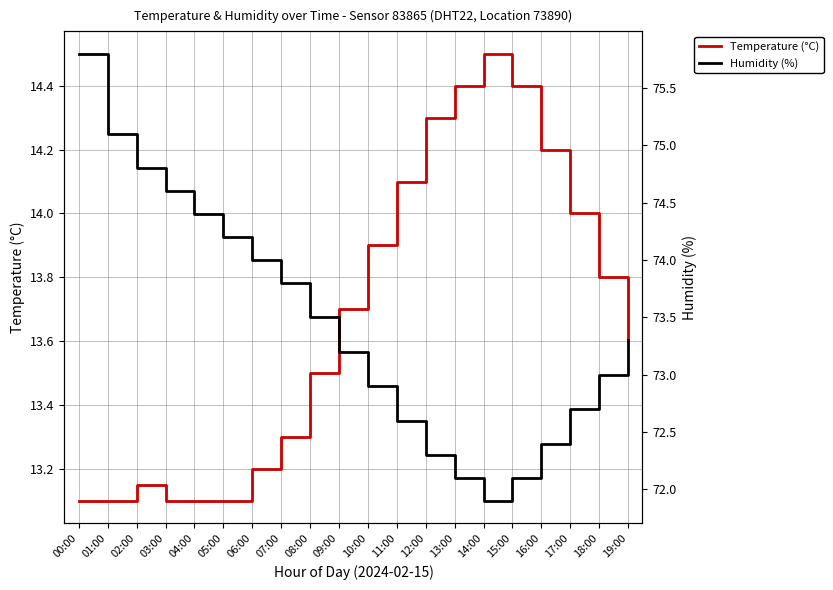

Which has a higher value, 13:00 or 19:00?

13:00